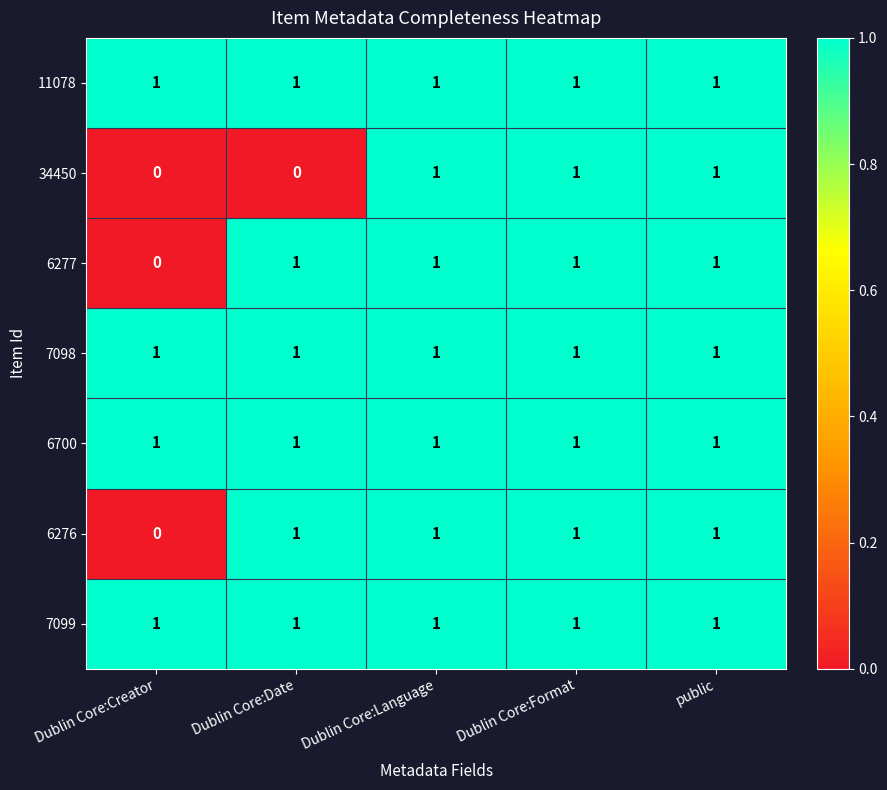

What is the total value across all series at Dublin Core:Language?

7